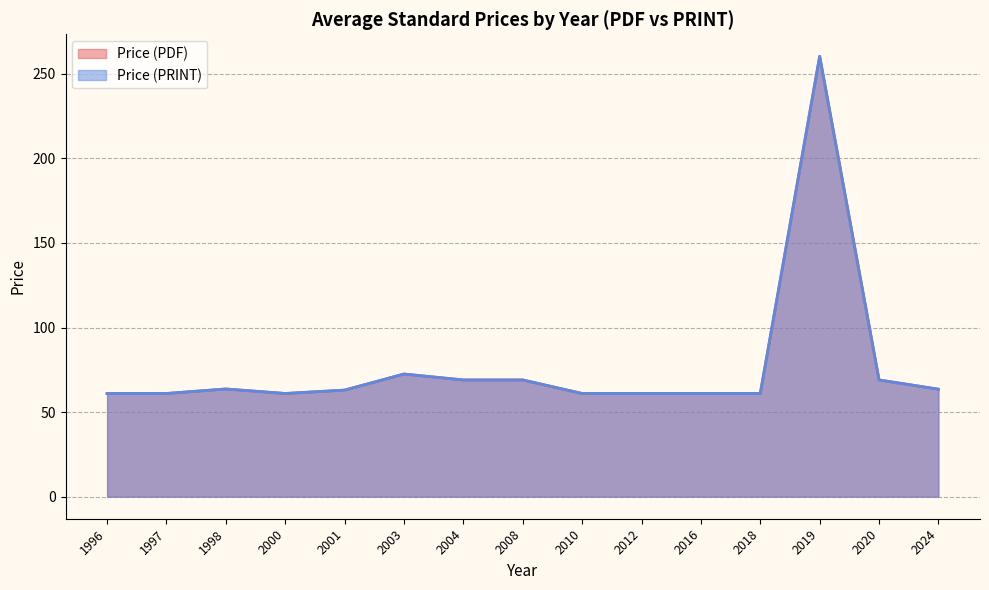

Rank the series at 2019 from lowest to highest value.

Price (PDF), Price (PRINT)